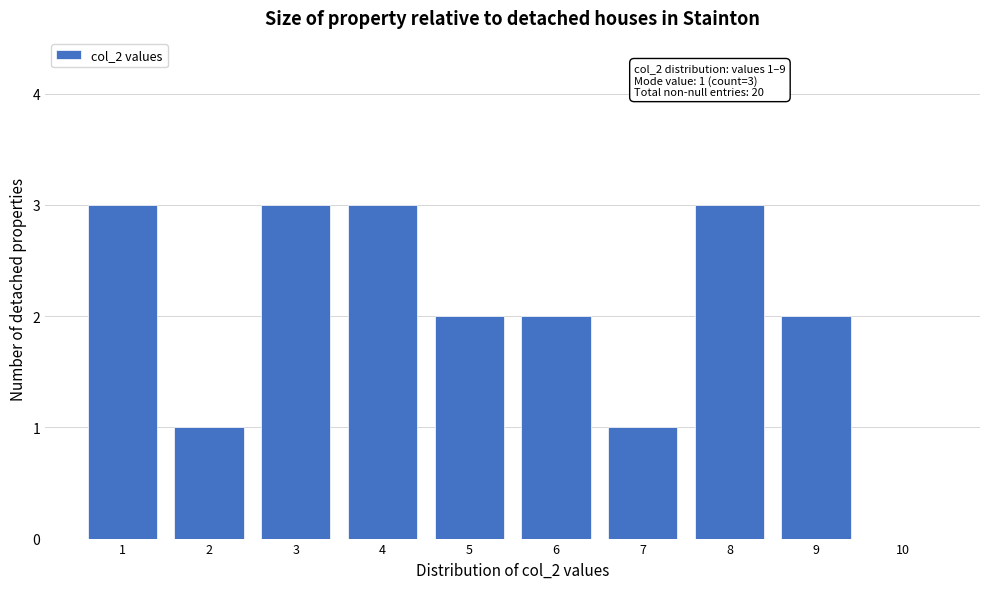

Reading right to left, what are all the values shown in this chart?

10=0	9=2	8=3	7=1	6=2	5=2	4=3	3=3	2=1	1=3